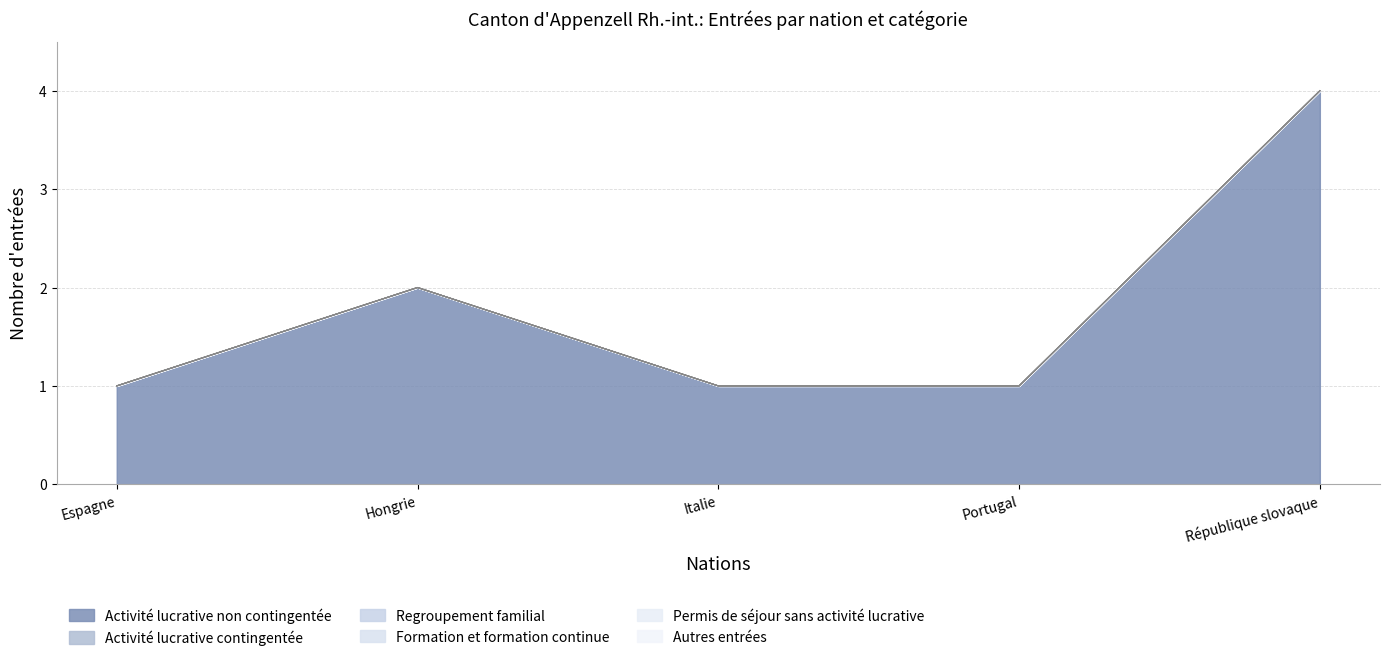

True or false: Activité lucrative non contingentée and Regroupement familial intersect in this chart.

False